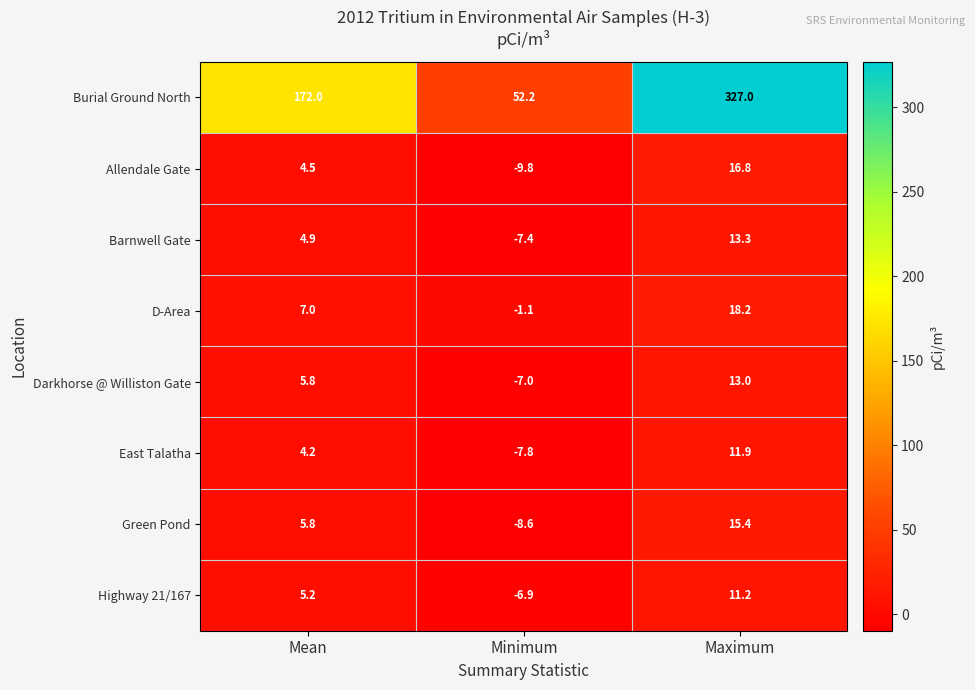

What is the maximum value shown in the chart?

327.0